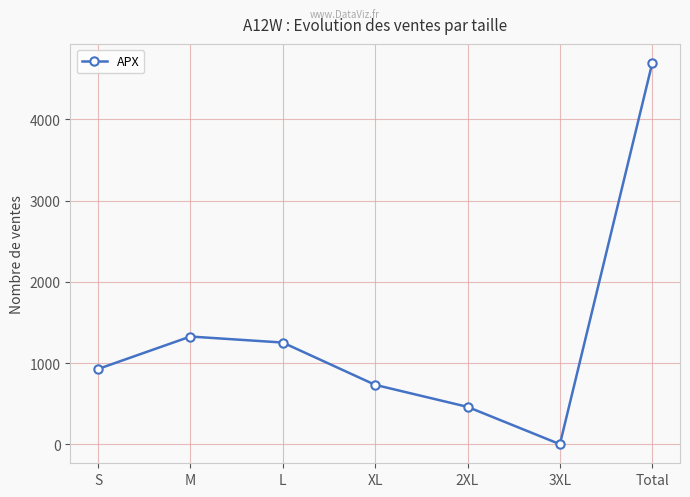

Reading right to left, what are all the values shown in this chart?

4695	0	460	731	1252	1326	926